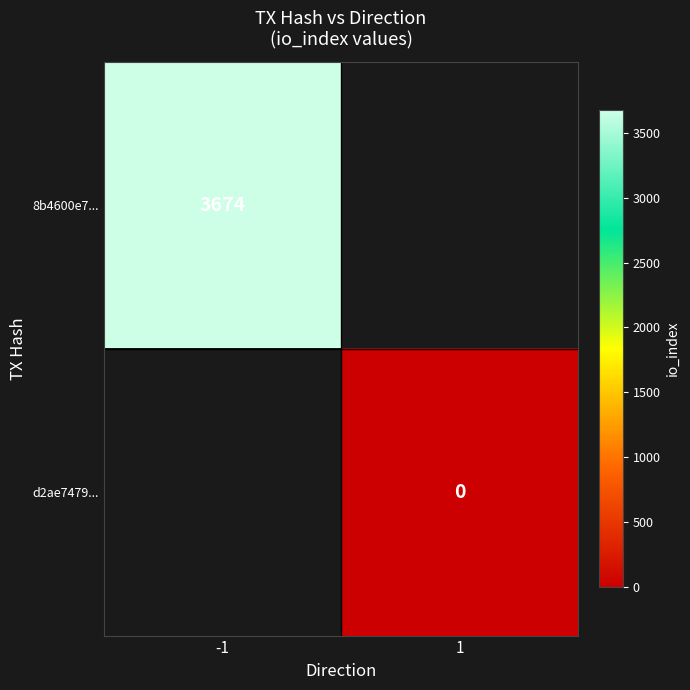

True or false: 8b4600e7... has a value of 3674 at -1.

True